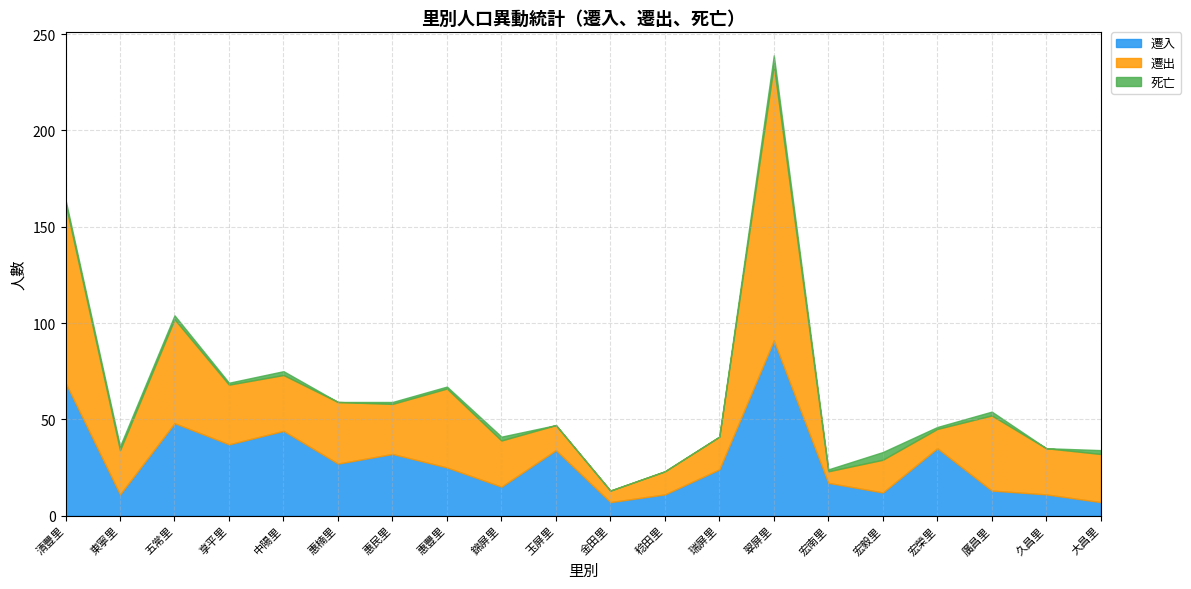

What is the difference between the second highest and second lowest values in the 遷入 series?

62